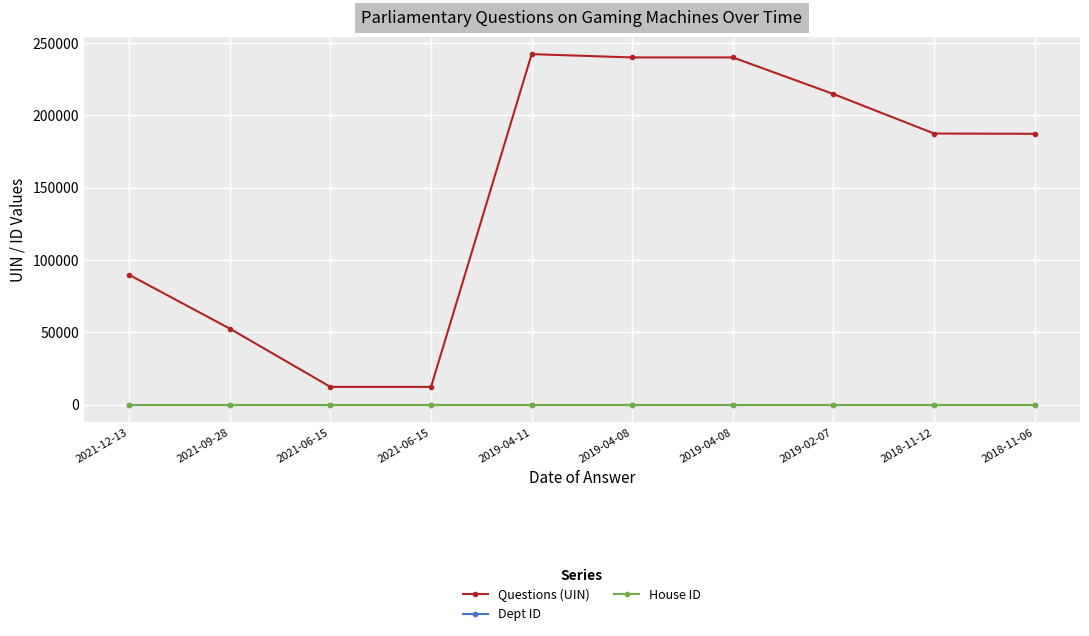

Is it true that Dept ID equals 3 at 2019-04-11?

False